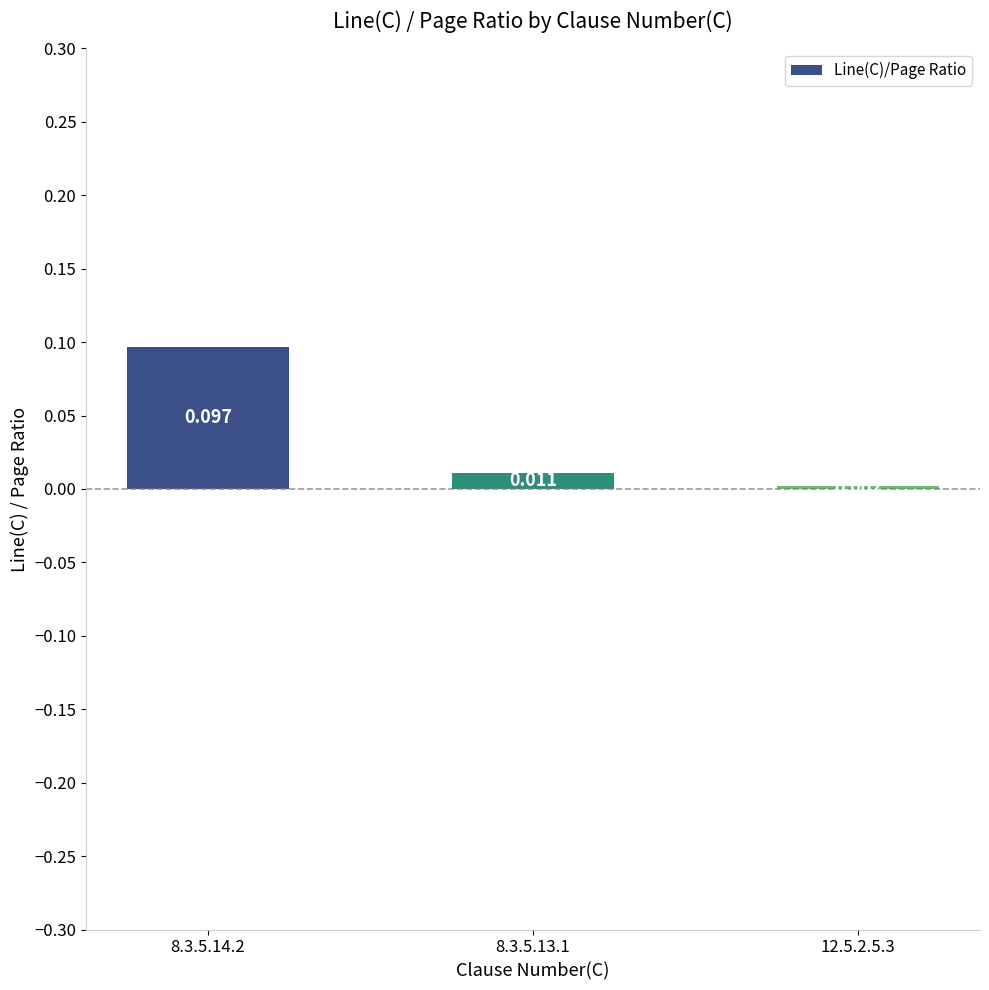

What position from the right is 8.3.5.14.2?

3